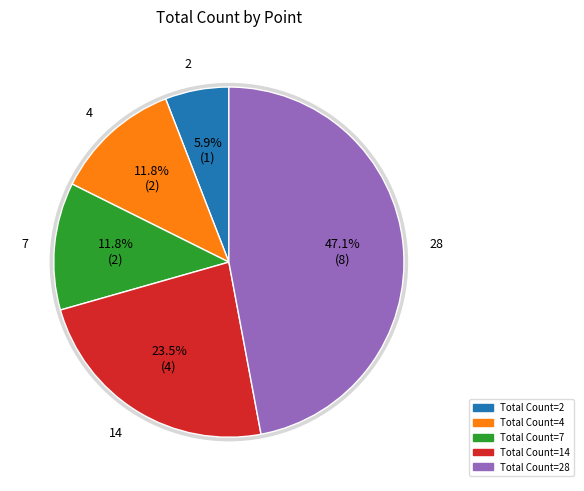

How many segments does this pie chart have?

5